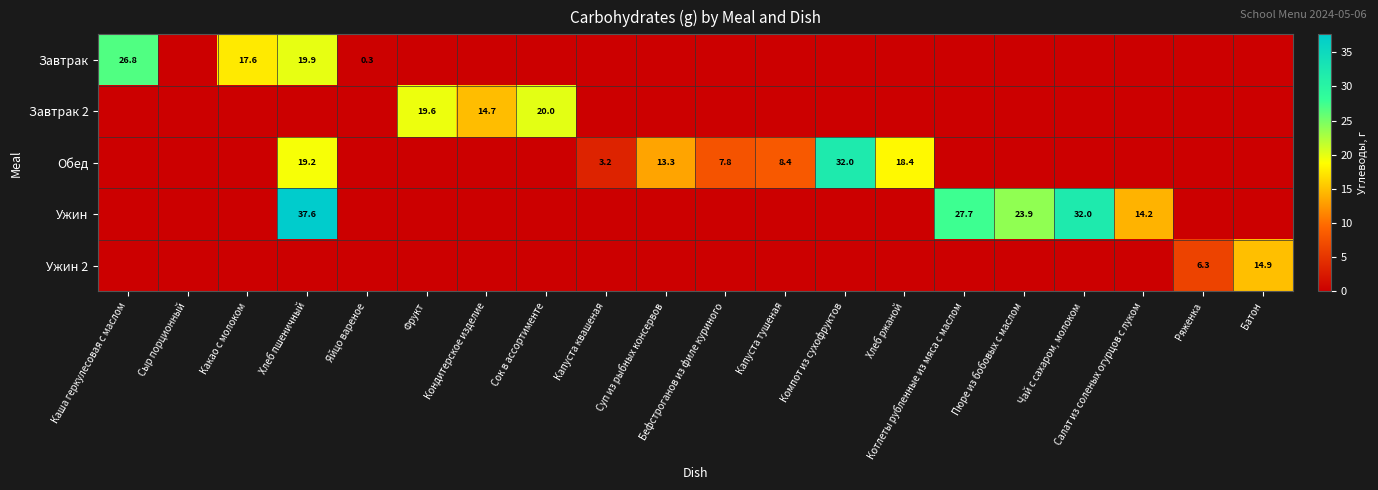

At which category is the sum across all series the highest?

Хлеб пшеничный